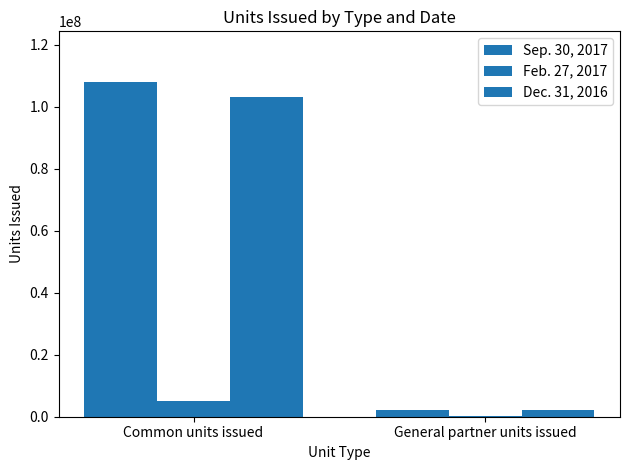

Reading left to right, list all the values displayed in this chart.

Sep. 30, 2017: 108075130	2202880
Feb. 27, 2017: 5000000	101980
Dec. 31, 2016: 102981495	2100900